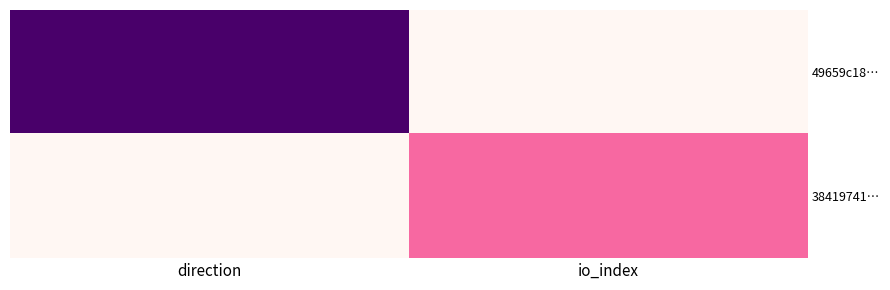

Reading right to left, what are all the values shown in this chart?

49659c18…: io_index=1	direction=-1
38419741…: io_index=0	direction=1